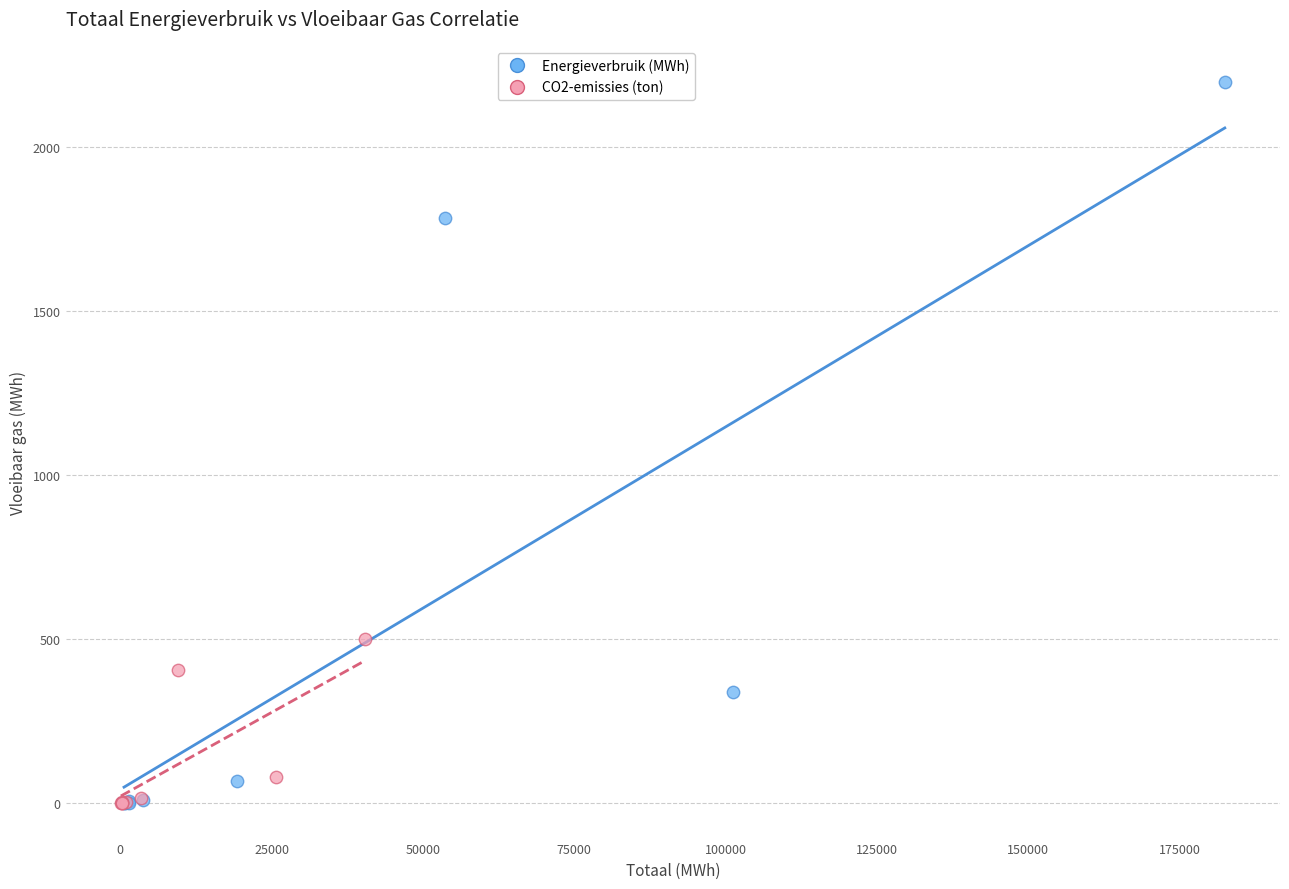

Which series has the widest spread of Y values?

Energieverbruik (MWh)